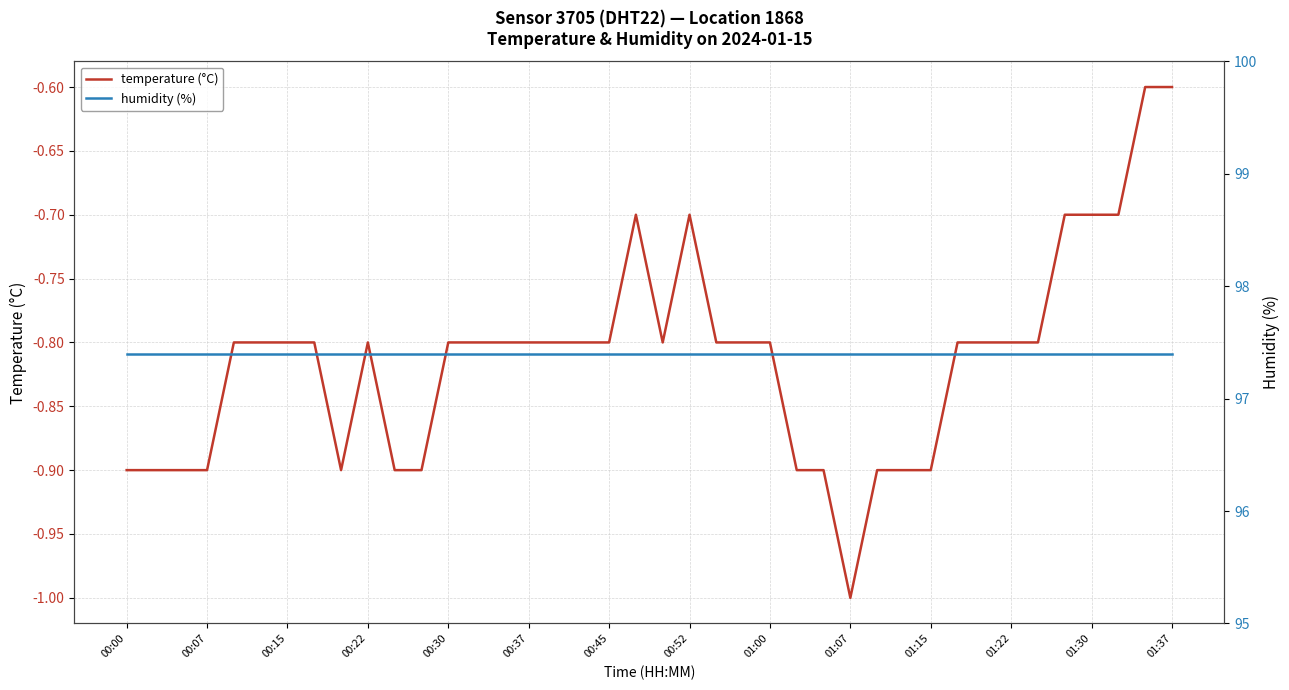

True or false: temperature (°C) has a value of -0.5 at 00:15.

False